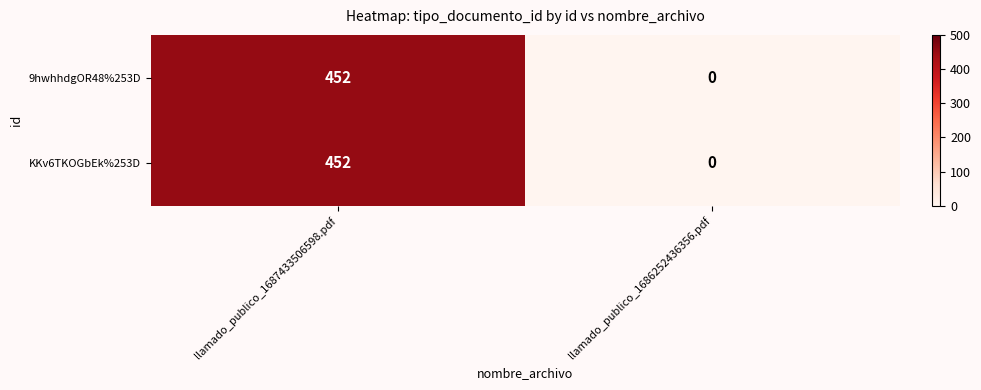

What is the maximum value shown in the chart?

452